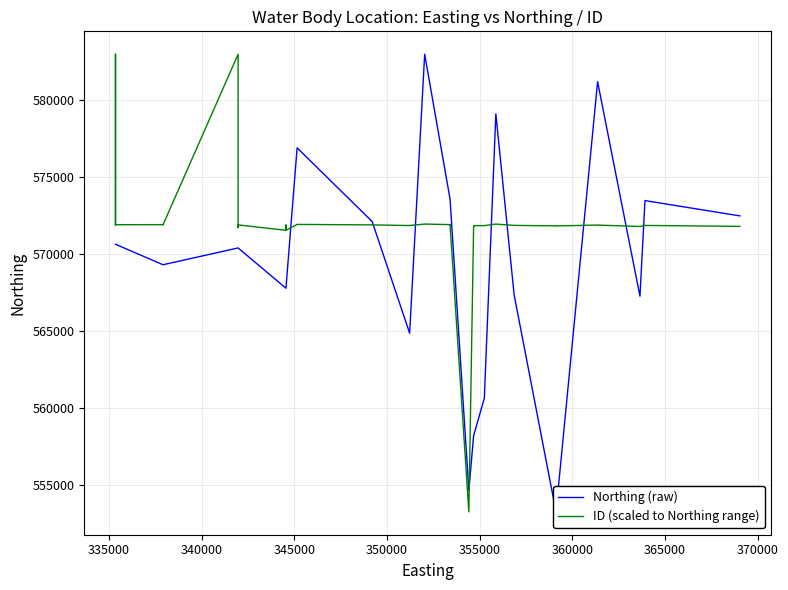

What is the lowest value of the ID (scaled to Northing range) series?

553273.0